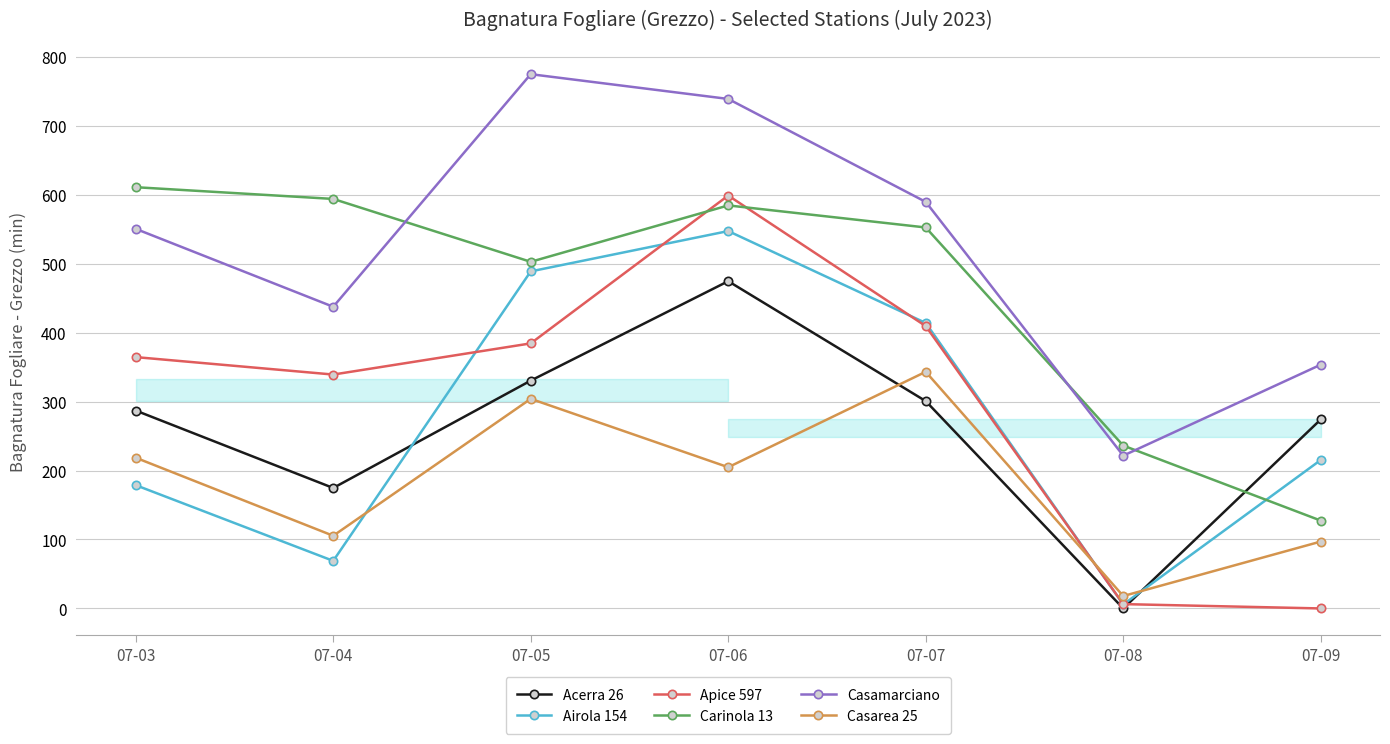

What is the difference between the Casarea 25 values at 07-06 and 07-04?

99.4